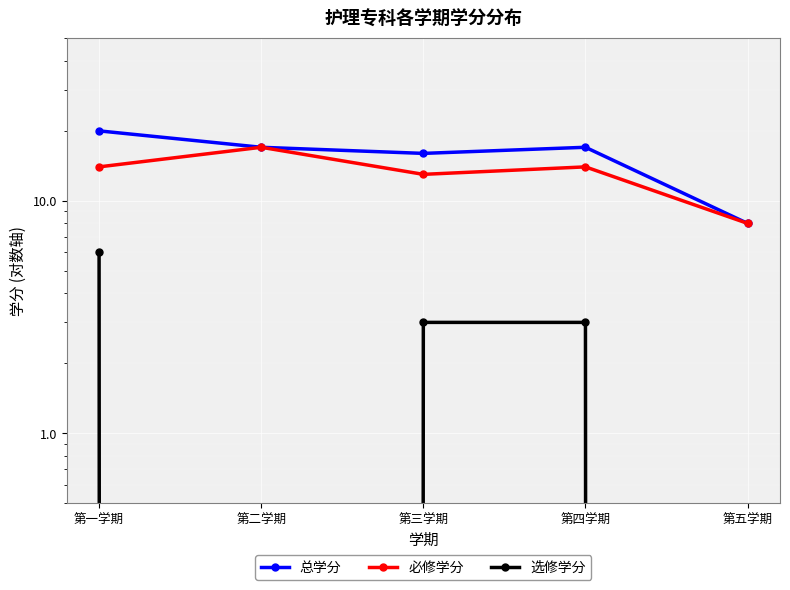

True or false: 必修学分 and 总学分 cross at least once.

False